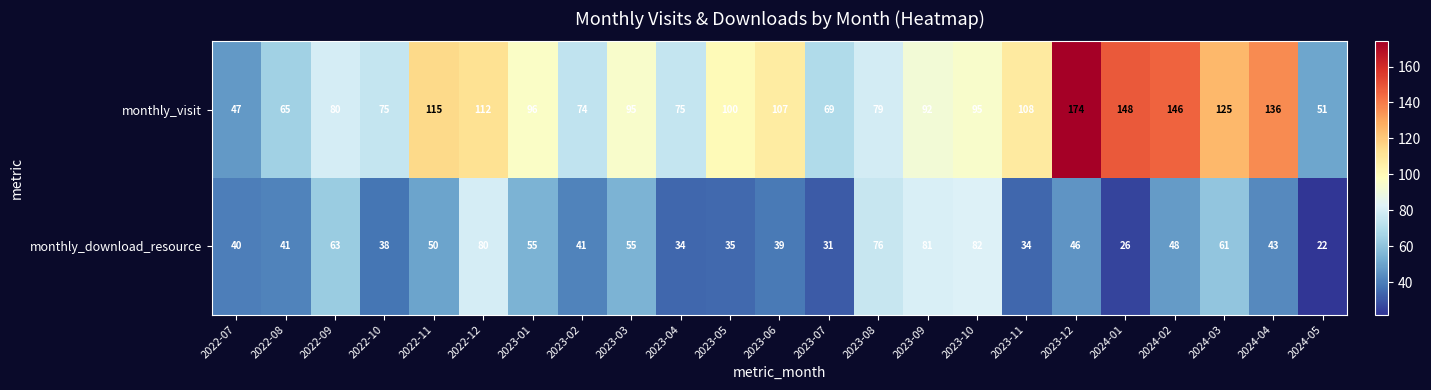

True or false: monthly_visit has a value of 120 at 2023-07.

False